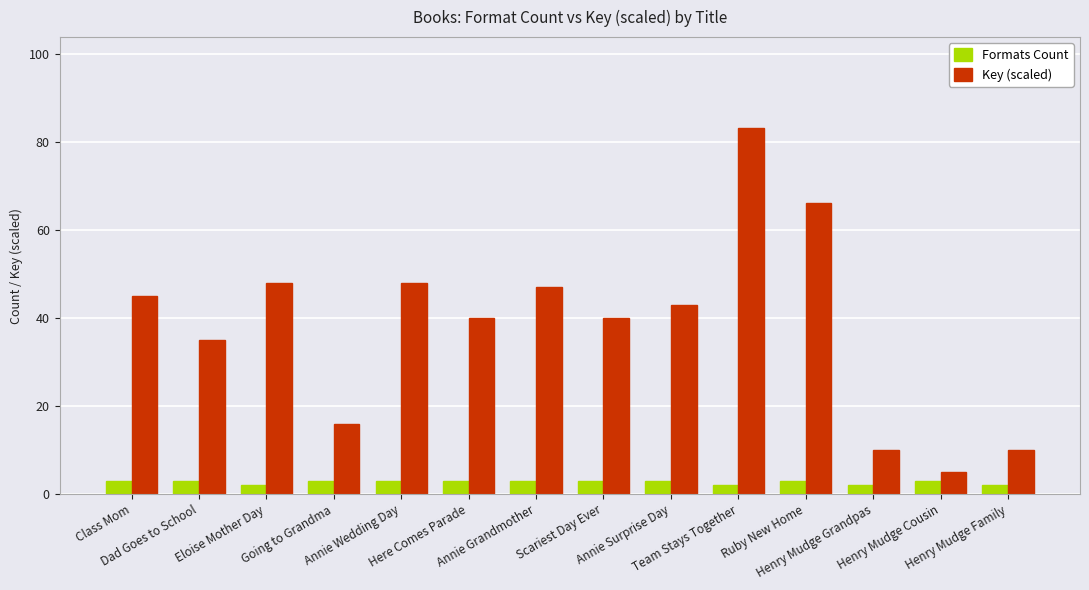

How many groups of bars are there?

14